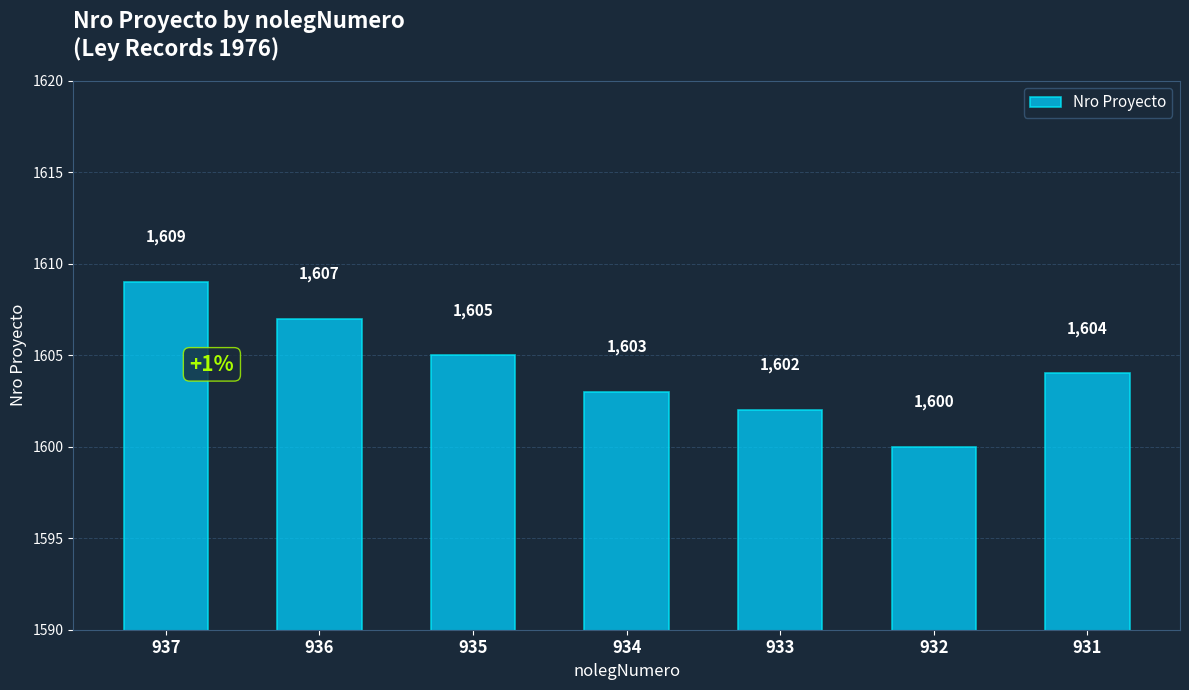

How many data points are less than 1604?

3